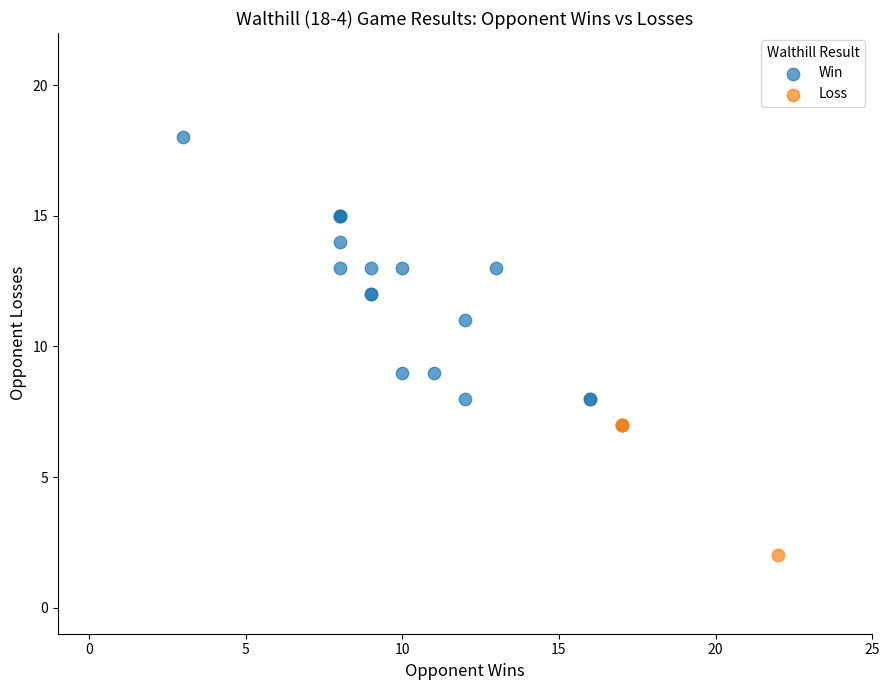

Which series has the widest spread of Y values?

Win